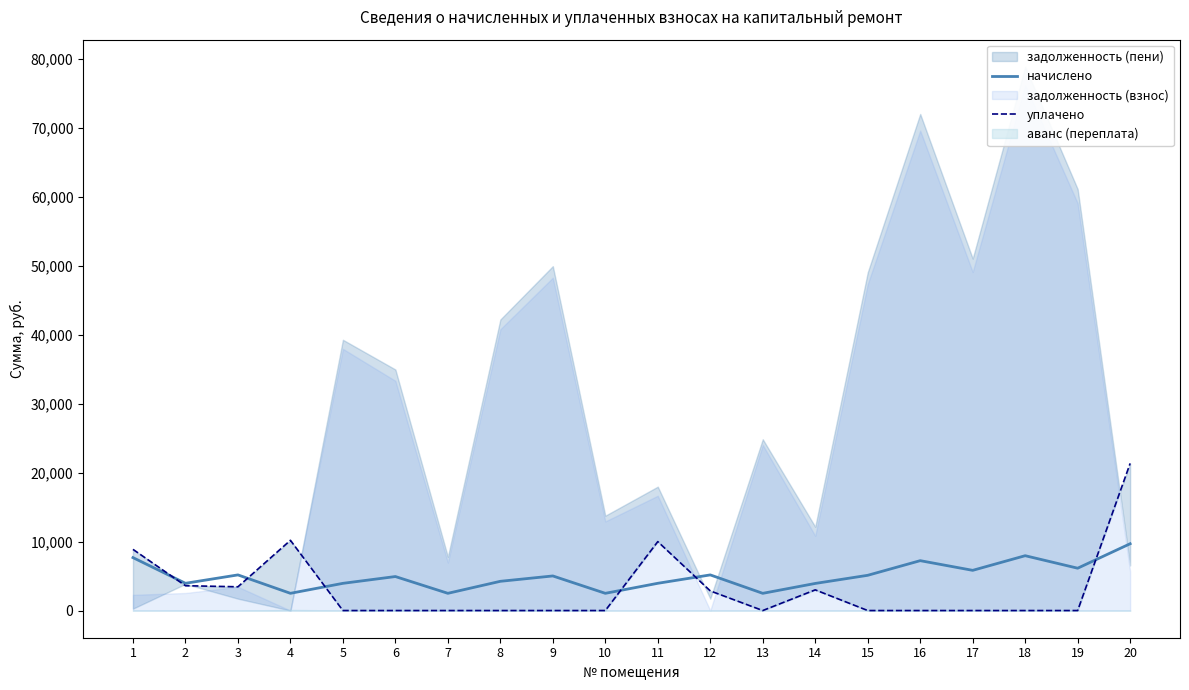

The уплачено series shows 4402.7 at 14. True or false?

False